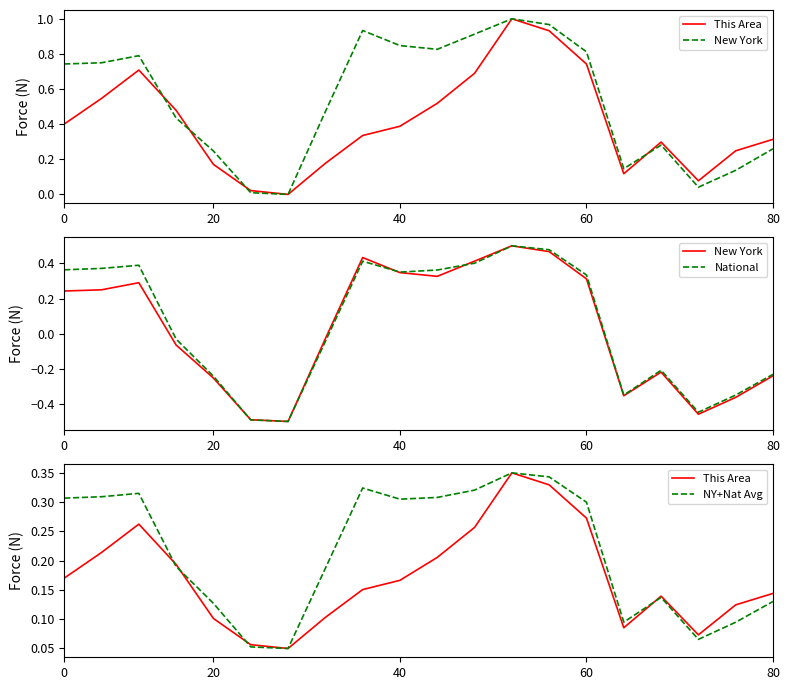

Between 20 and 8, which series saw the biggest shift?

New York